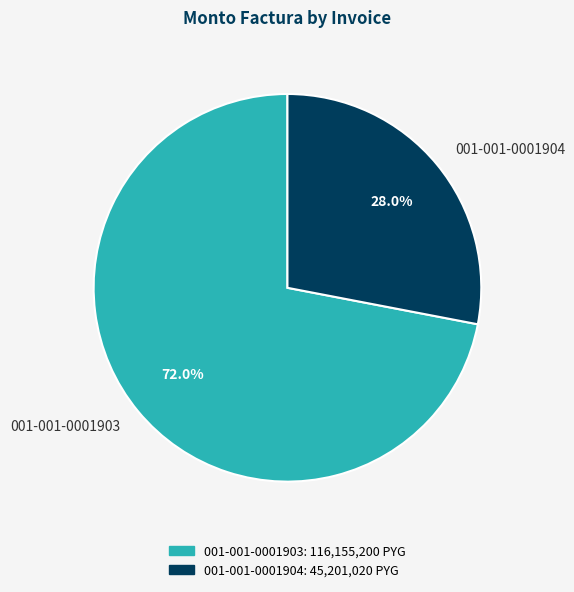

Approximately how many times larger is the value at 001-001-0001904 compared to 001-001-0001903?

0.4